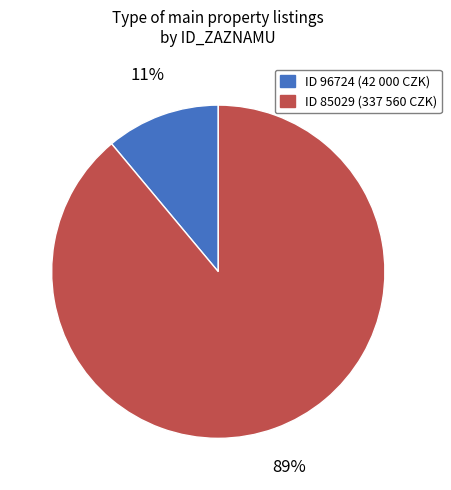

To the nearest percent, what is the difference between the largest and smallest slice percentages?

78%